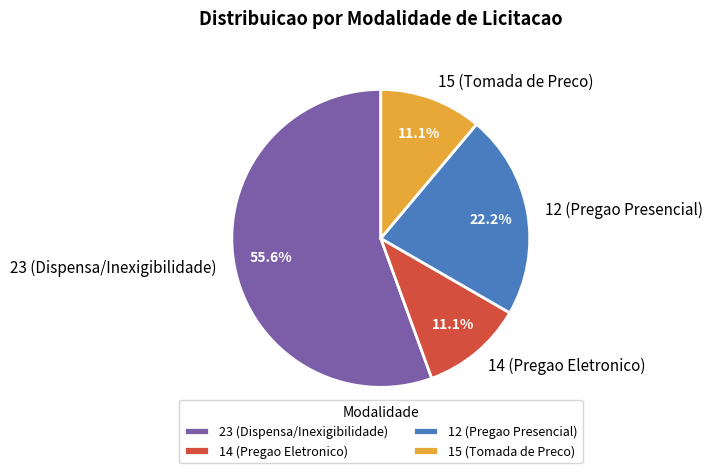

How many slices are in this pie chart?

4